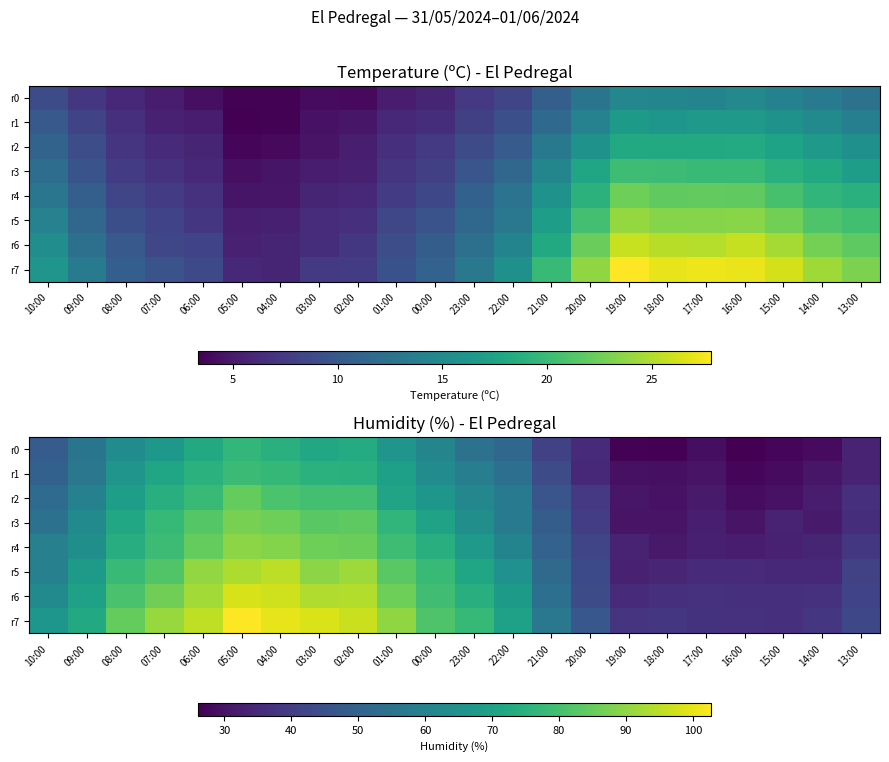

At how many categories does at least one series exceed 39?

16